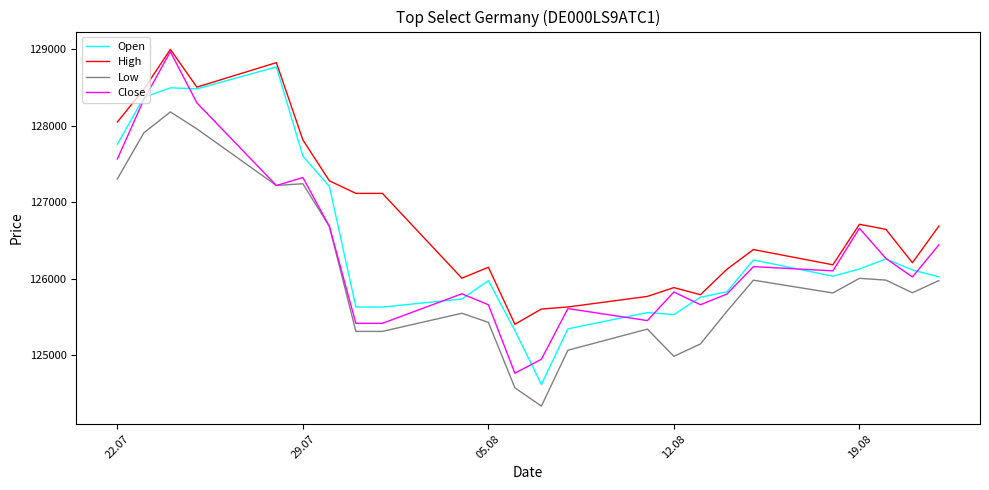

What is the maximum value shown in the chart?

128995